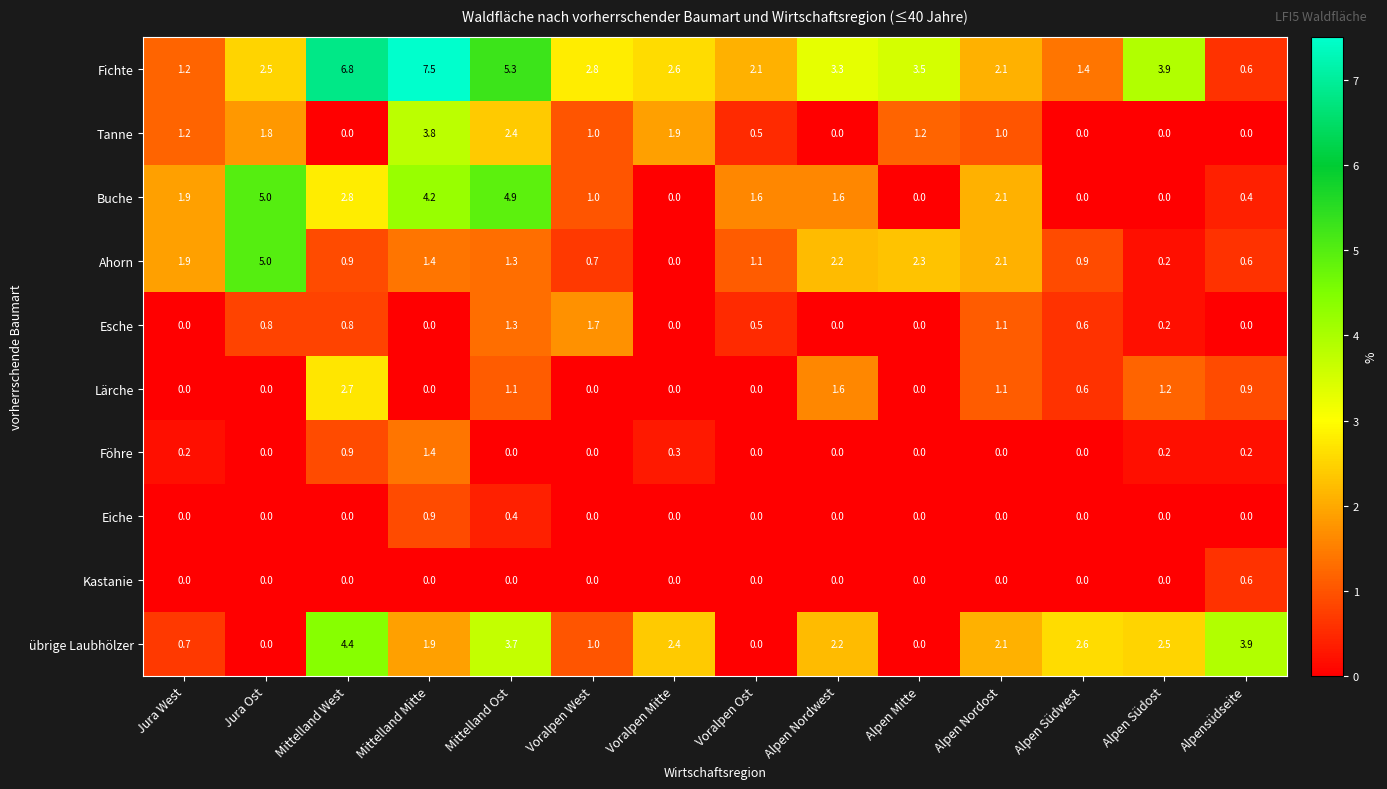

True or false: Esche has a value of 0.0 at Mittelland Mitte.

True